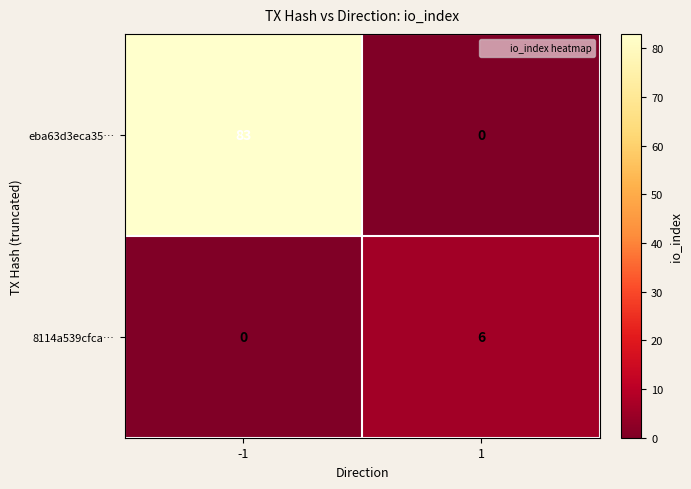

The value of 8114a539cfca… at 1 is 8. True or false?

False